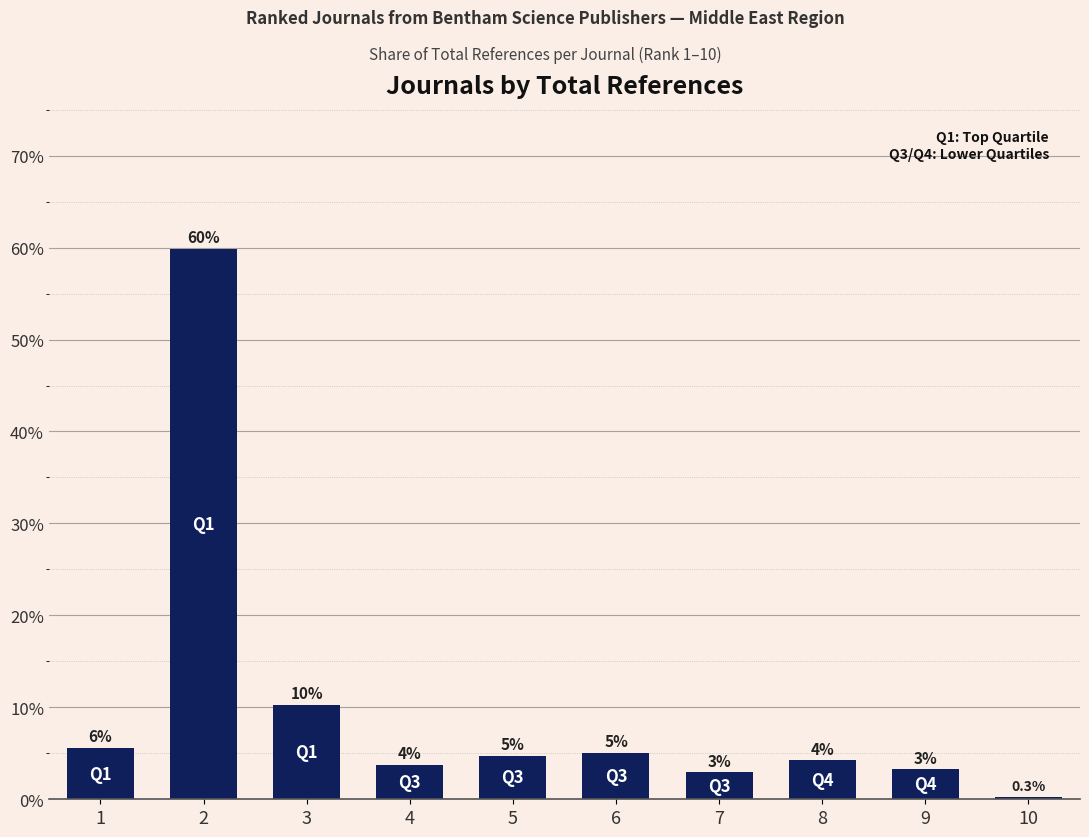

List the labels in order of value, smallest first.

10, 7, 9, 4, 8, 5, 6, 1, 3, 2